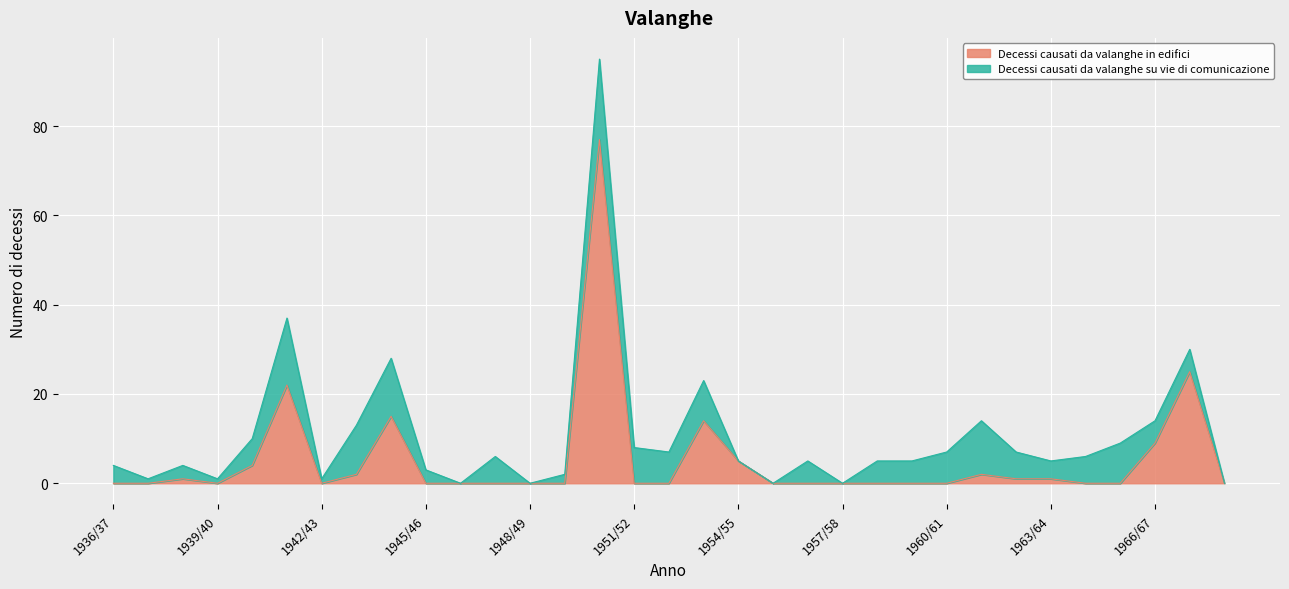

At which category does the data reach its first local peak?

1938/39